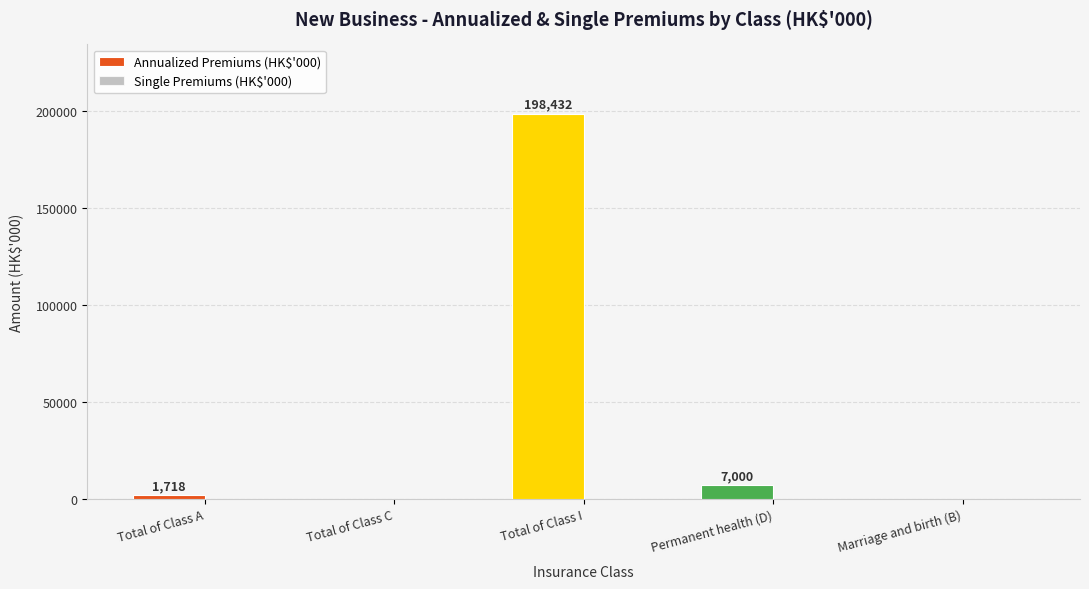

What is the greatest value displayed?

198432